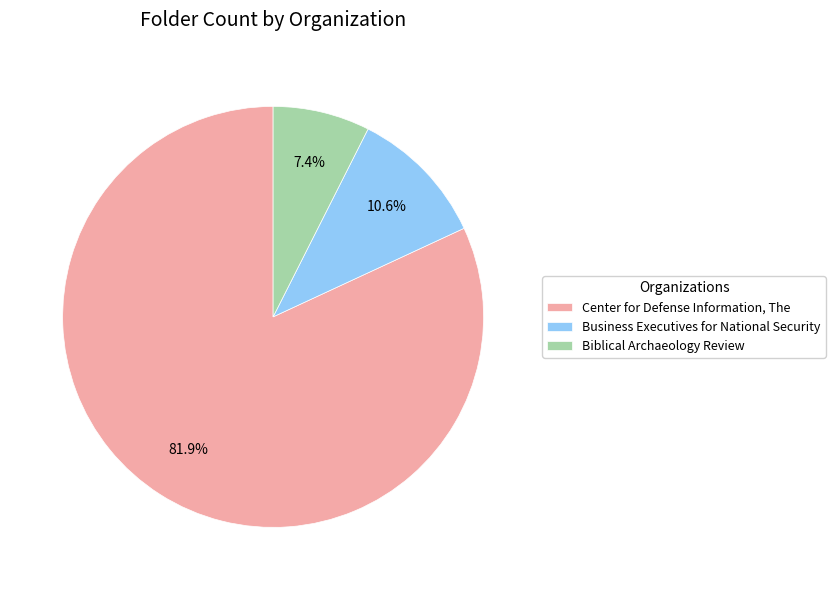

True or false: Center for Defense Information, The accounts for 70% of the total.

False